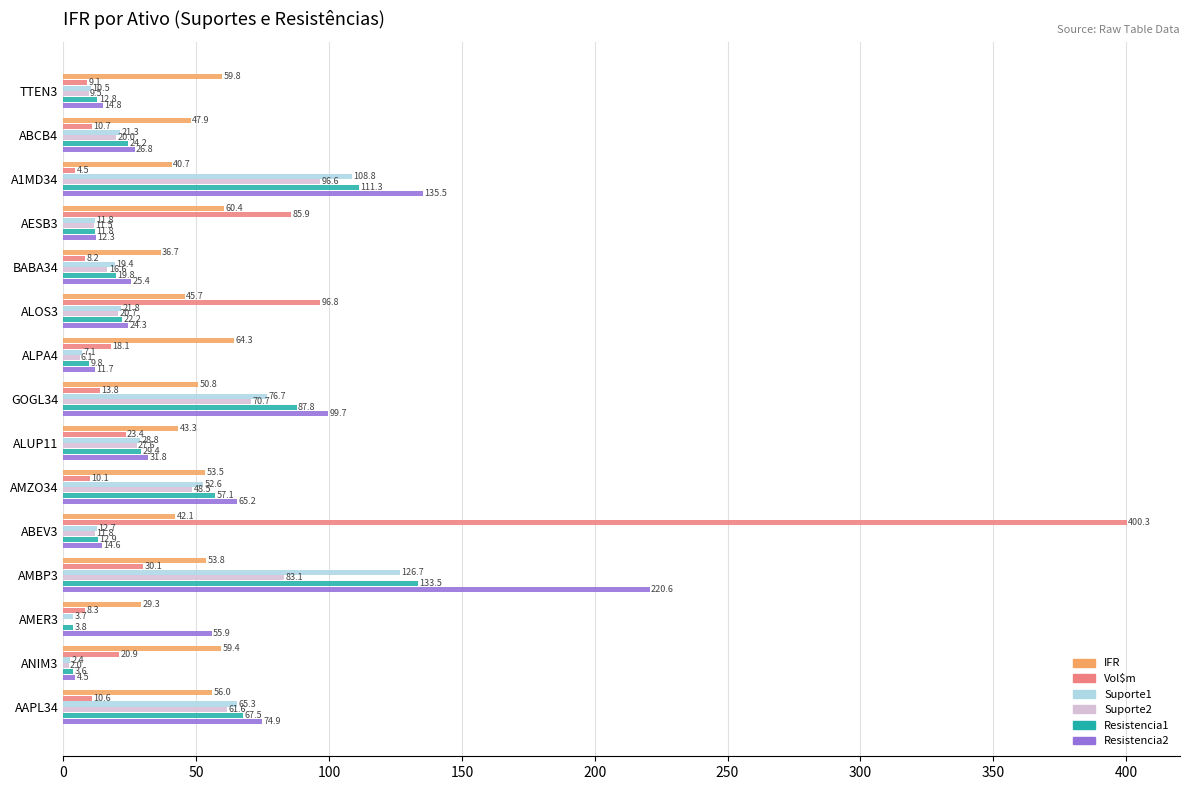

Is it true that Resistencia1 equals 60.1 at AMBP3?

False